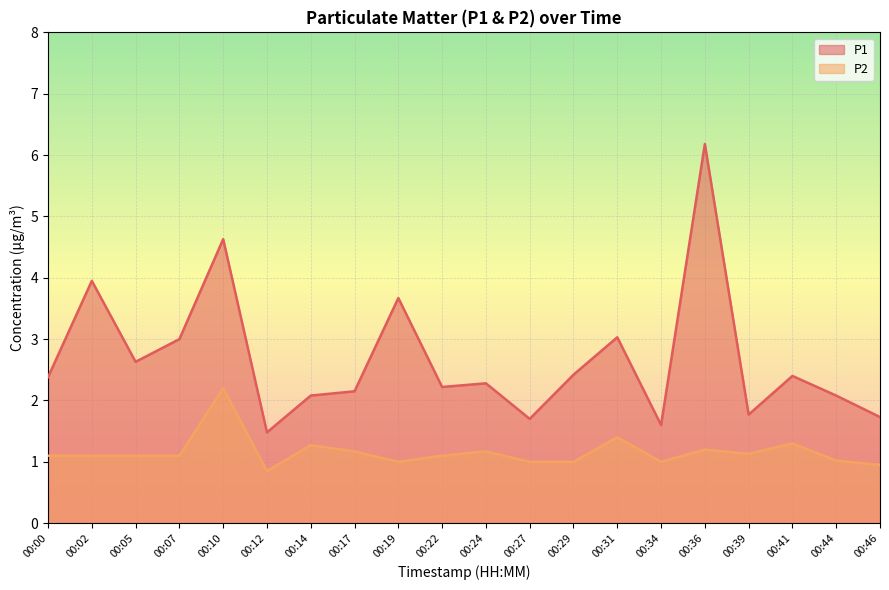

True or false: P1 and P2 intersect in this chart.

False